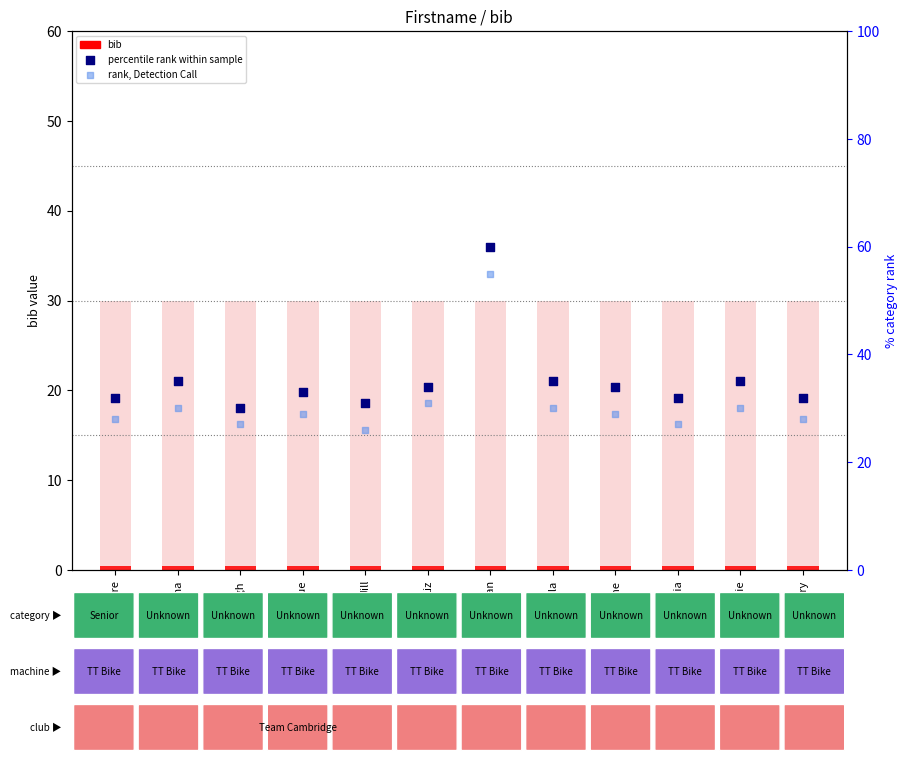

Is the value of percentile rank within sample at Jill greater than the value of rank, Detection Call at Liz?

No